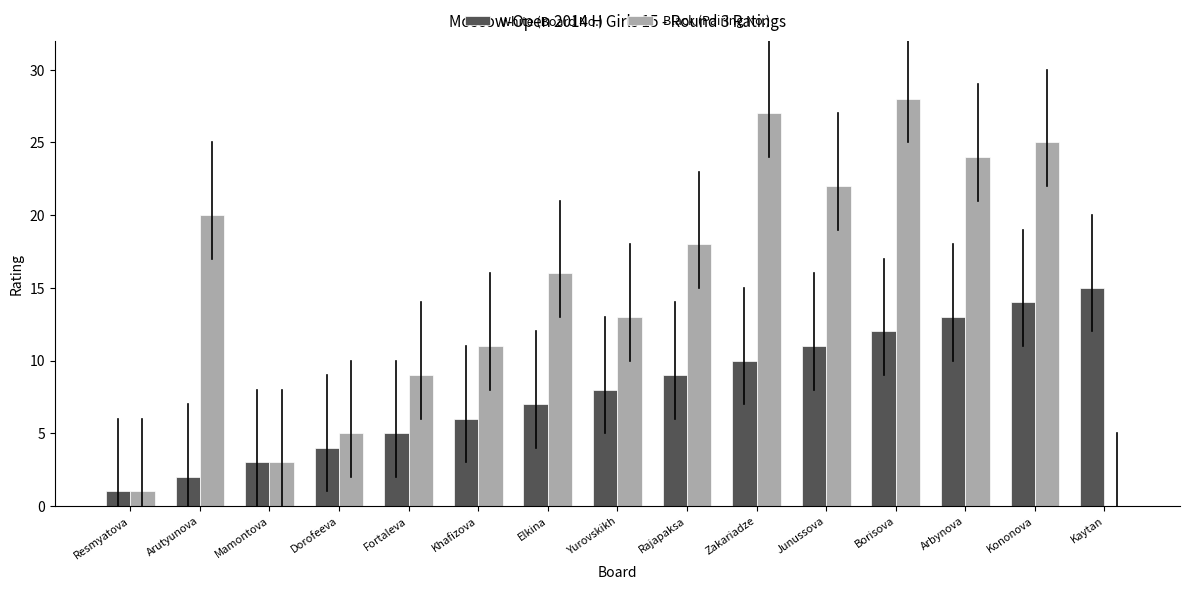

Count the number of data series in this chart.

2